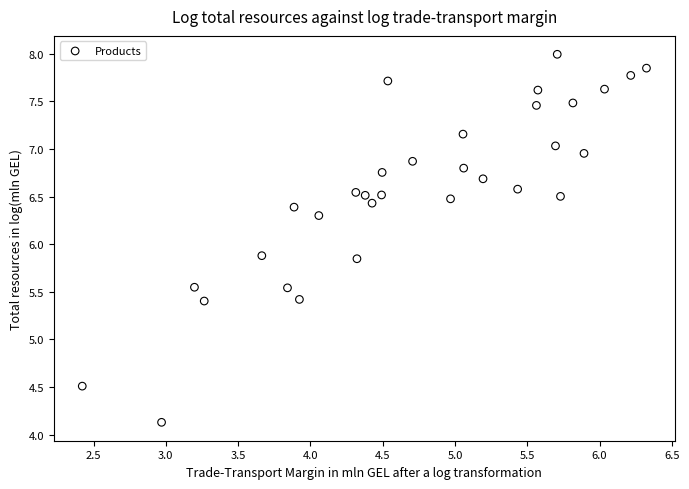

What is the range of X values (max minus min)?

3.9